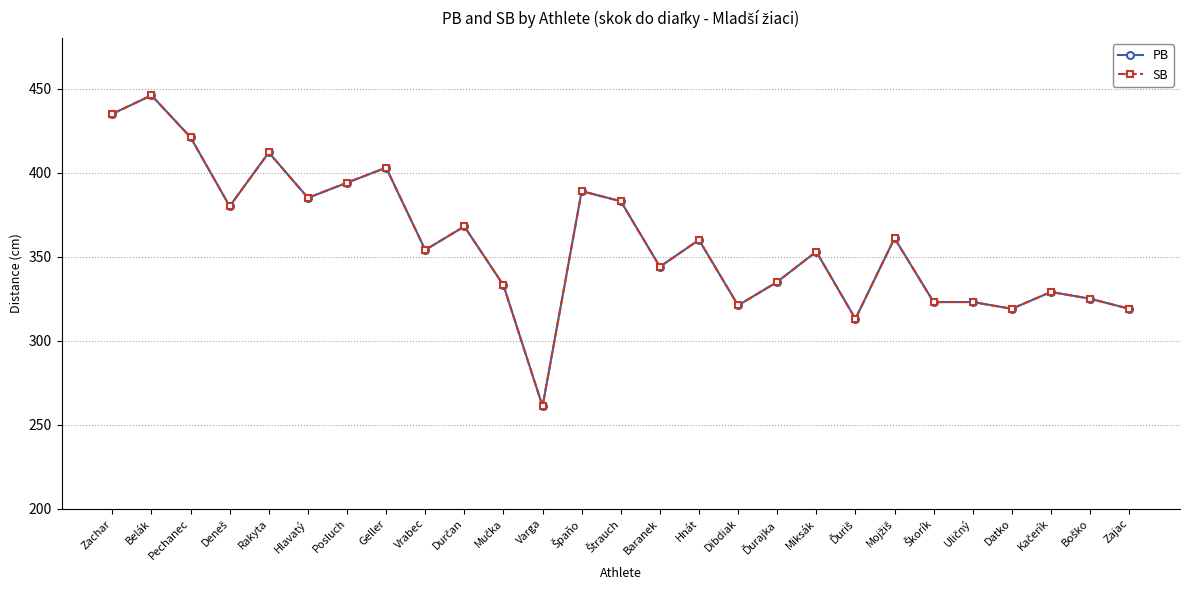

What is the average value of the SB series?

359